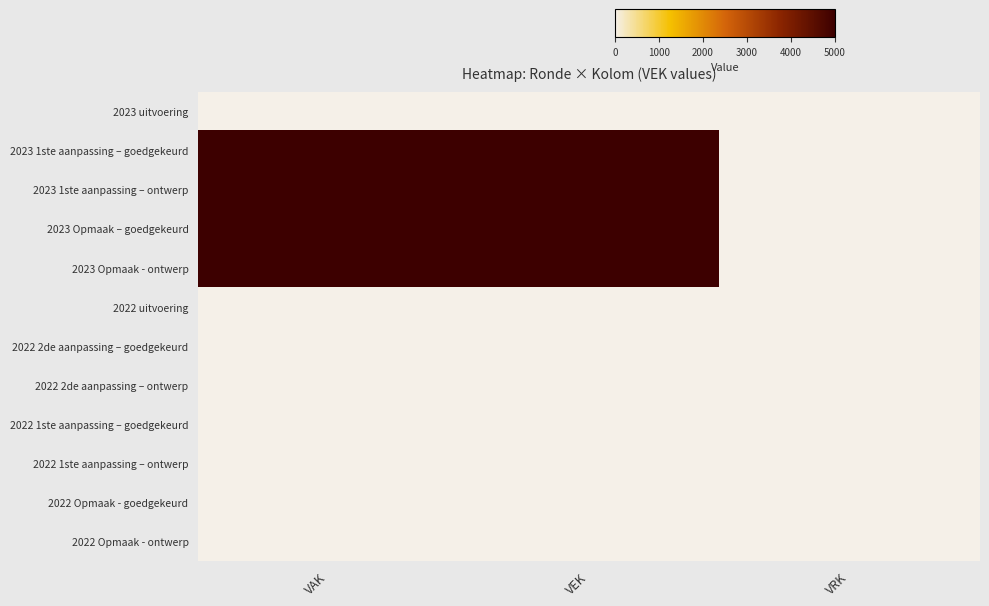

Which label corresponds to the smallest value in the chart?

VAK